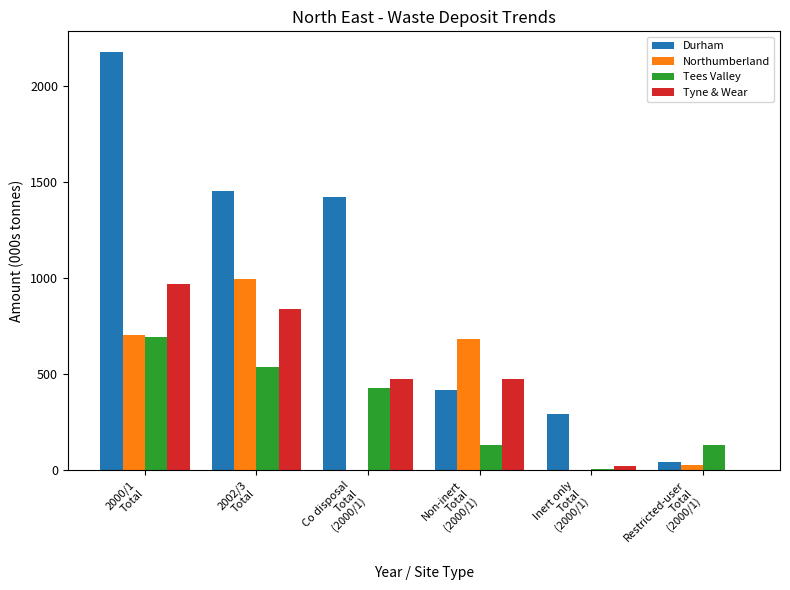

Which series has the largest total across all categories?

Durham